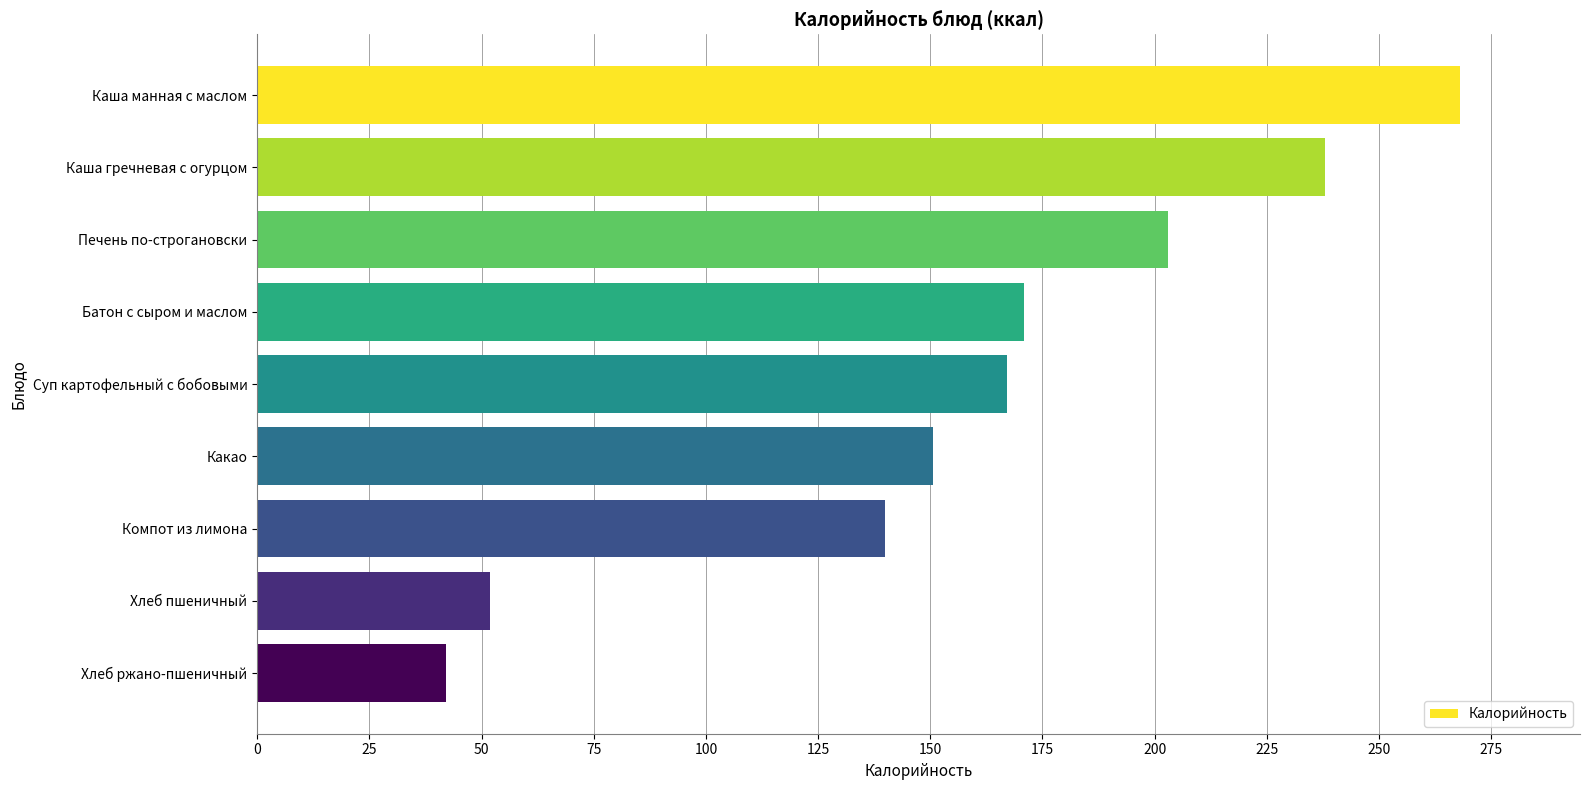

What is the change in value from Хлеб пшеничный to Хлеб ржано-пшеничный?

-10.0